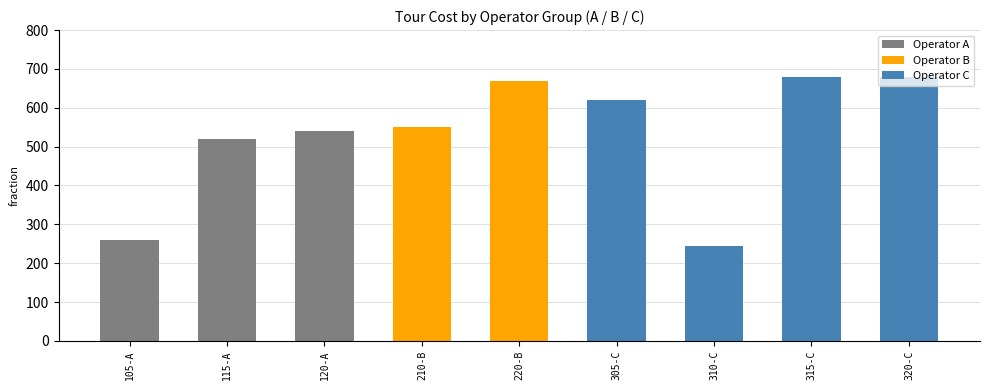

What is the difference between the maximum and second lowest values?

420